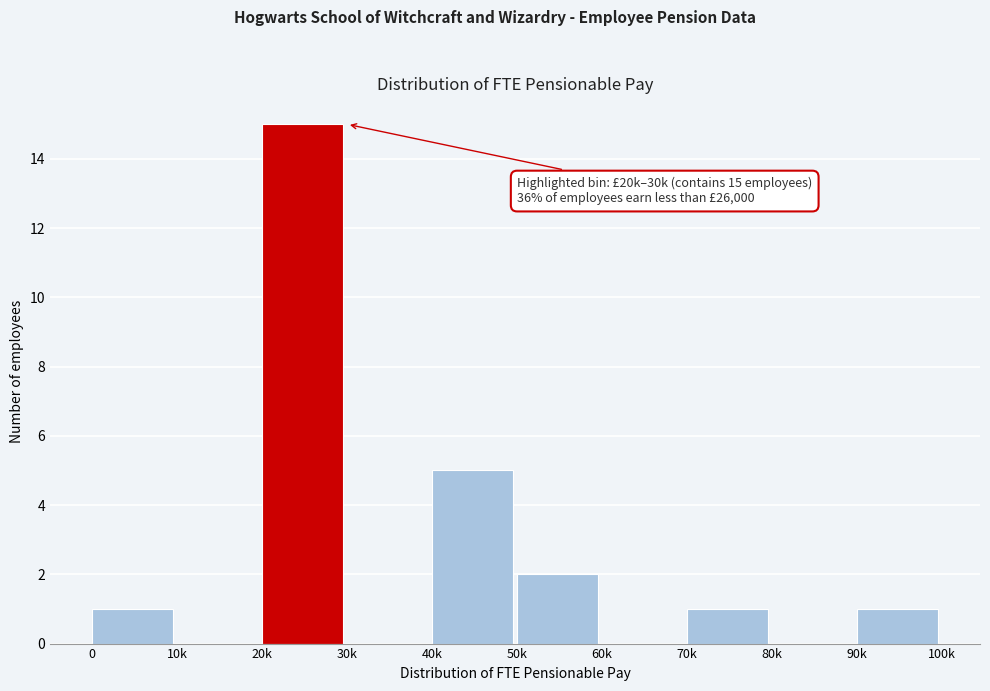

Reading right to left, extract all data points from this chart.

90k=1	80k=0	70k=1	60k=0	50k=2	40k=5	30k=0	20k=15	10k=0	0=1